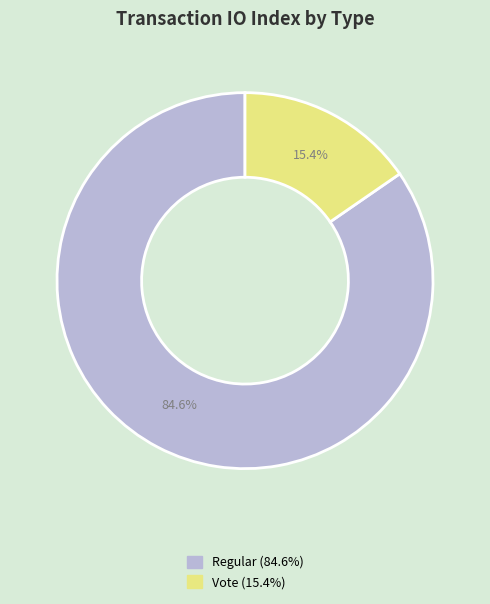

How many slices are in this pie chart?

2